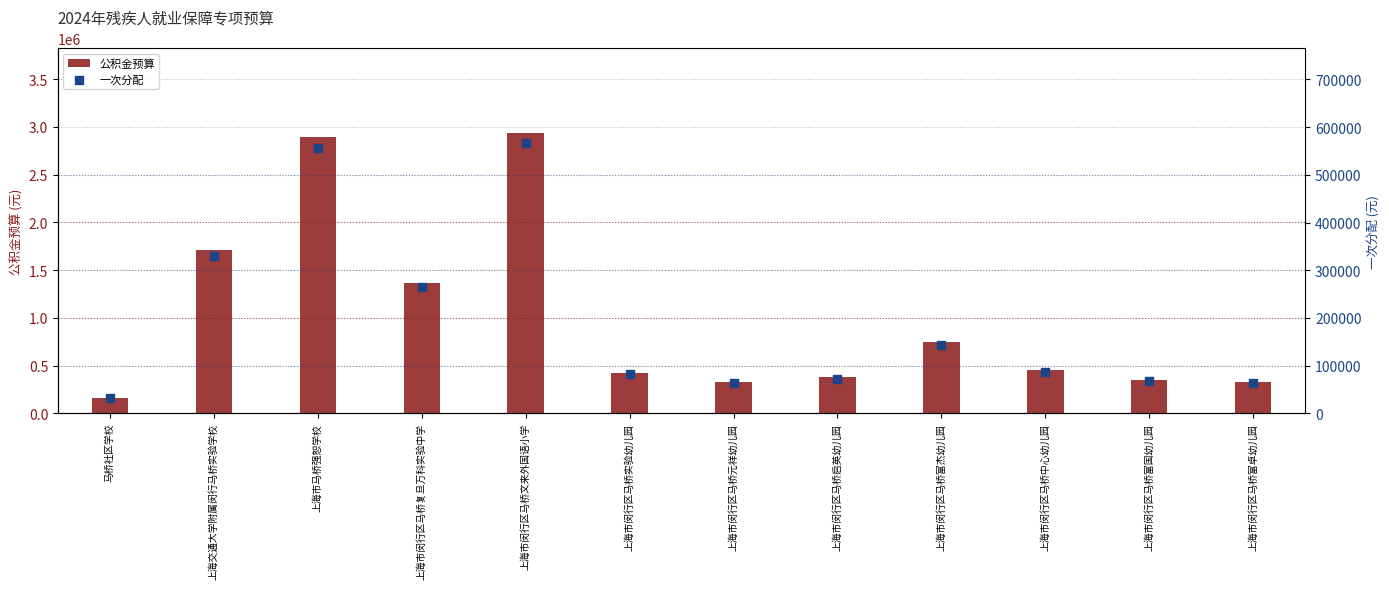

At how many categories does at least one series exceed 1812616?

2